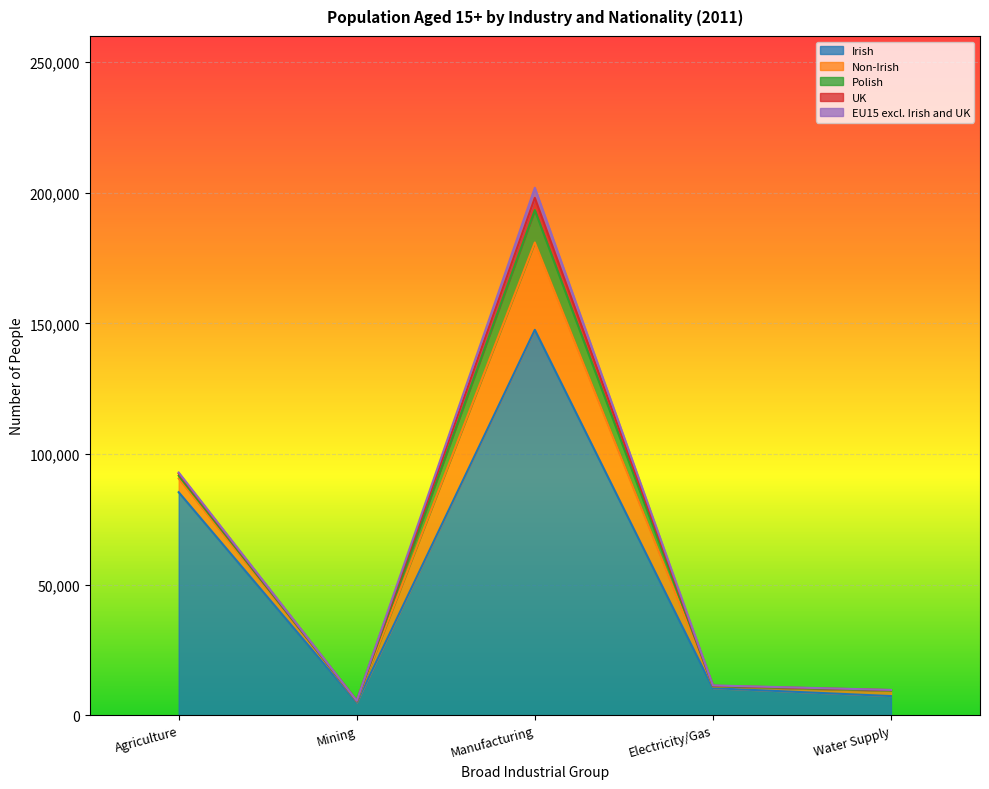

Which category has the highest value across all series?

Manufacturing